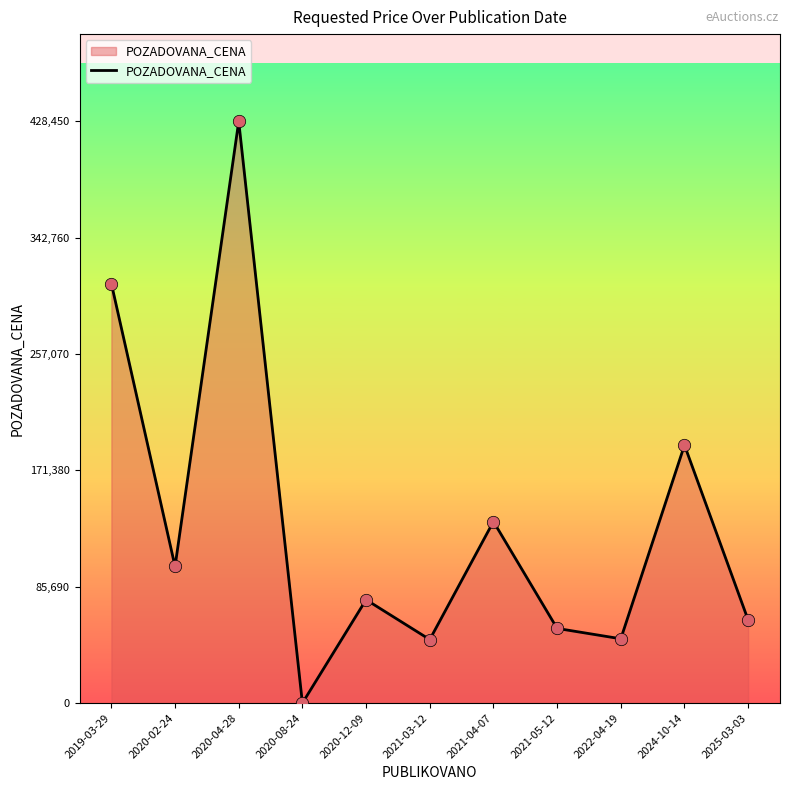

Approximately how many times larger is the value at 2021-03-12 compared to 2020-04-28?

0.1